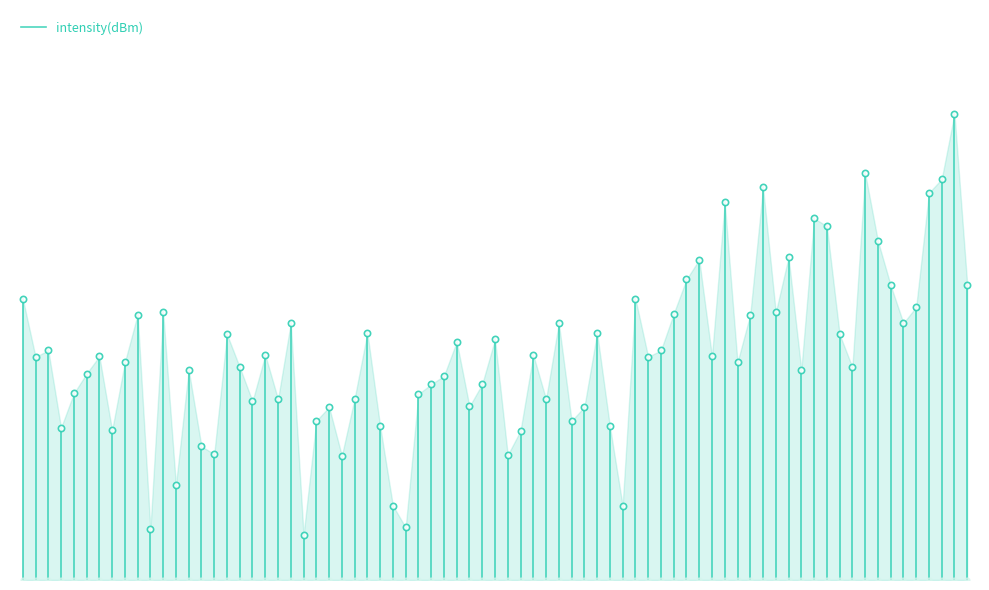

Is it true that the value at 0 is -202.3?

False